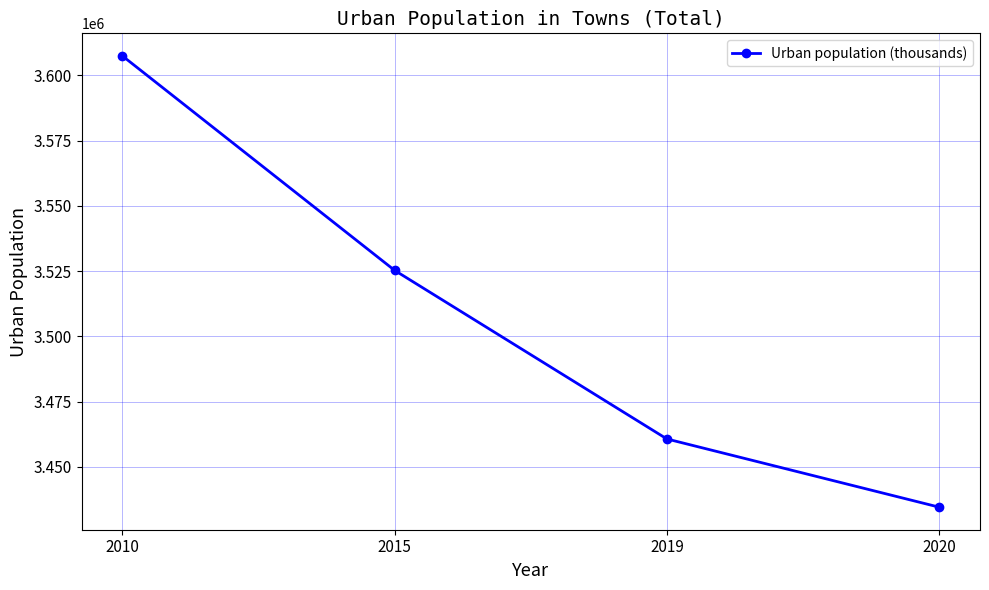

Count the values in the range 3460667 to 3607496.

3